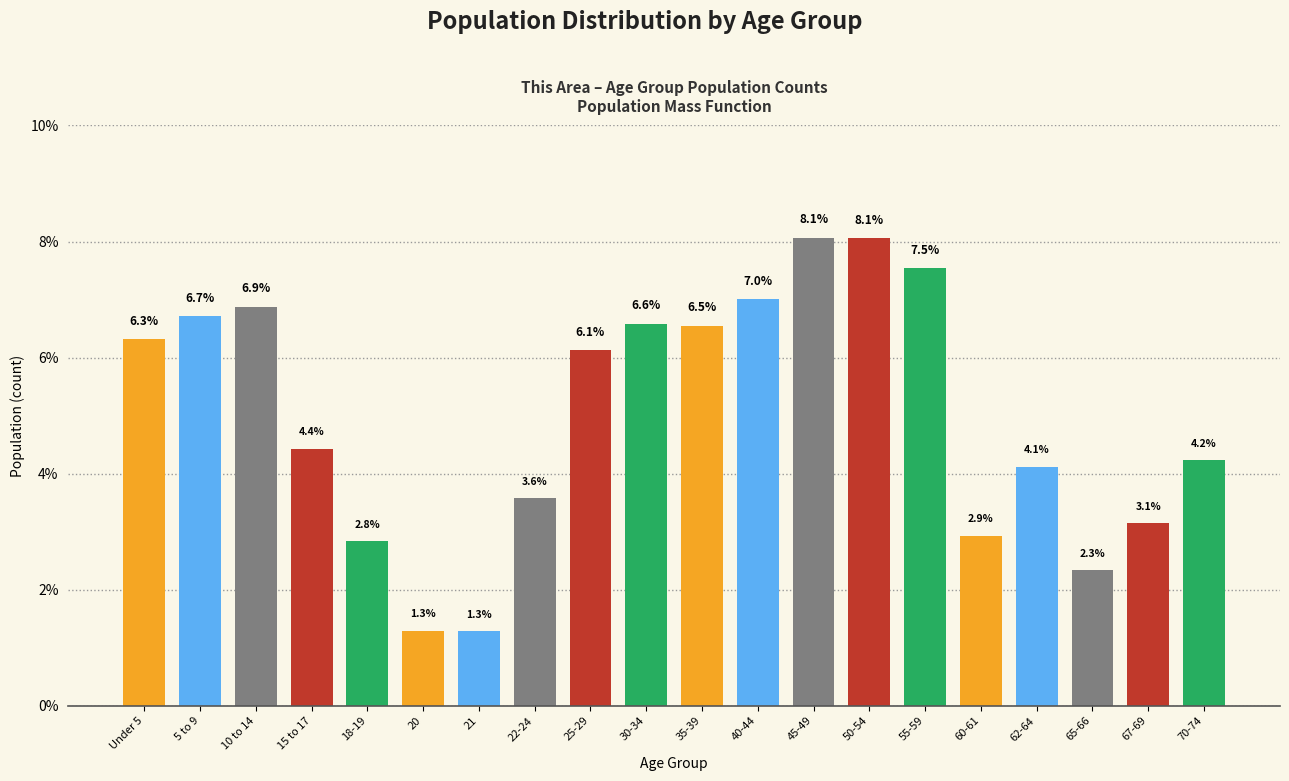

Reading left to right, what are all the values shown in this chart?

6.3	6.7	6.9	4.4	2.8	1.3	1.3	3.6	6.1	6.6	6.5	7.0	8.1	8.1	7.5	2.9	4.1	2.3	3.1	4.2